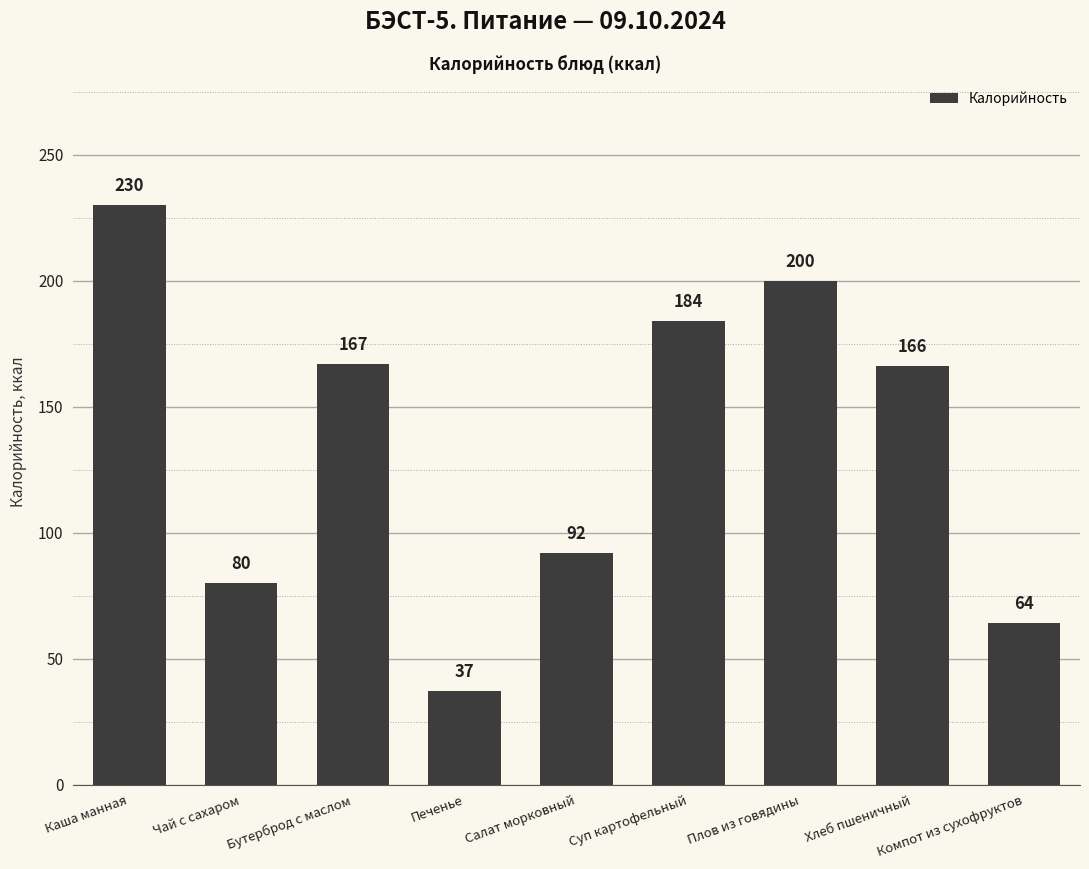

What is the ratio of the value at Каша манная to the value at Хлеб пшеничный?

1.4